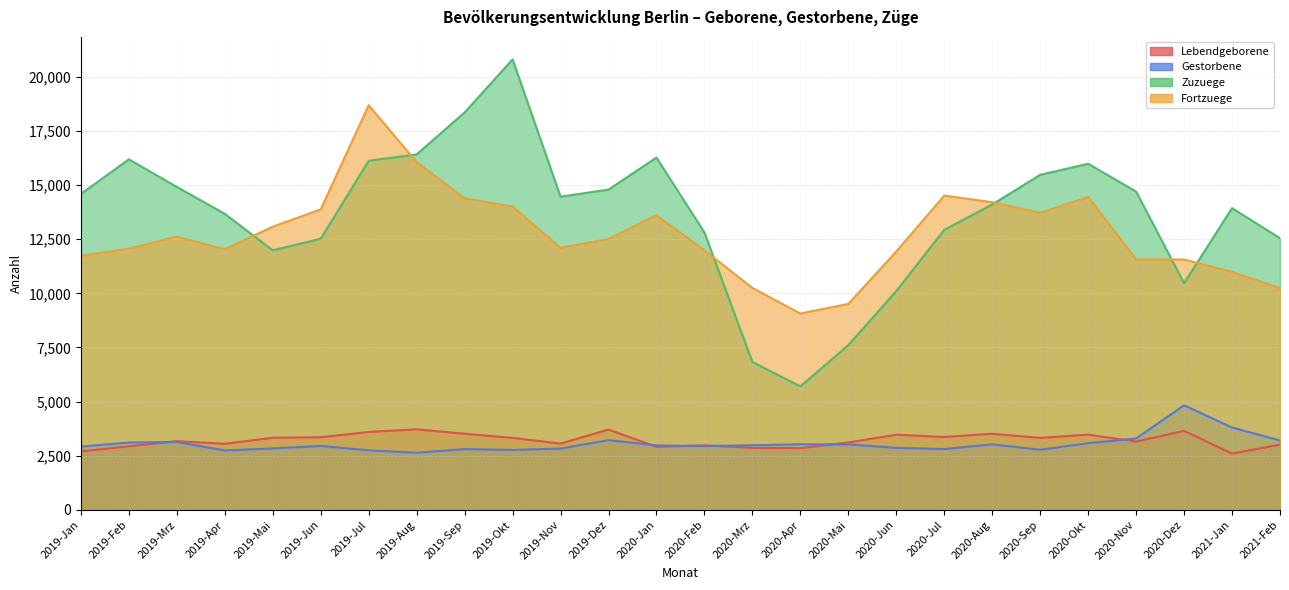

Read the Lebendgeborene value at 2020-Aug.

3517